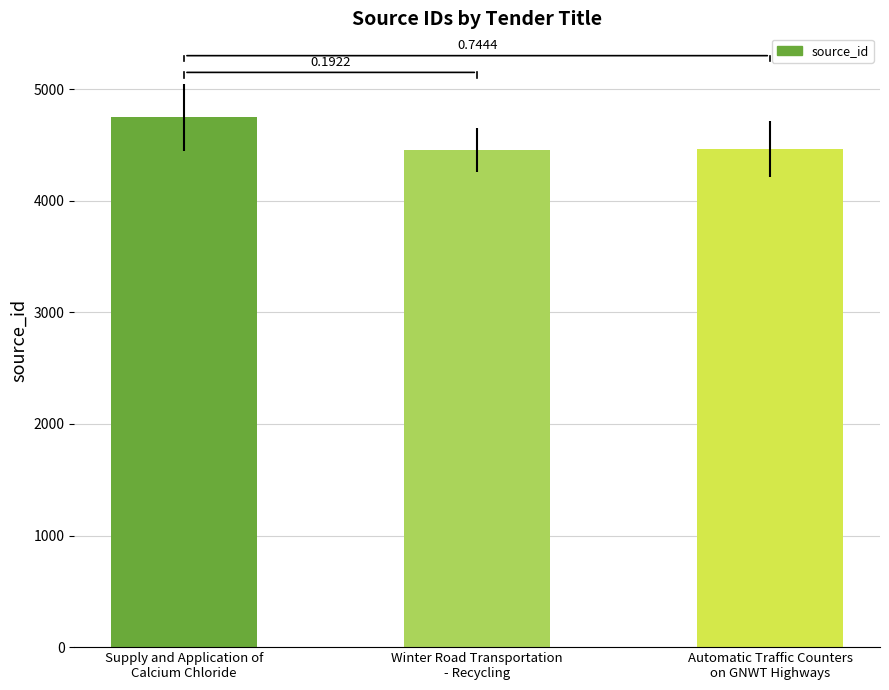

Reading left to right, what are all the values shown in this chart?

Supply and Application of
Calcium Chloride=4750	Winter Road Transportation
- Recycling=4454	Automatic Traffic Counters
on GNWT Highways=4466